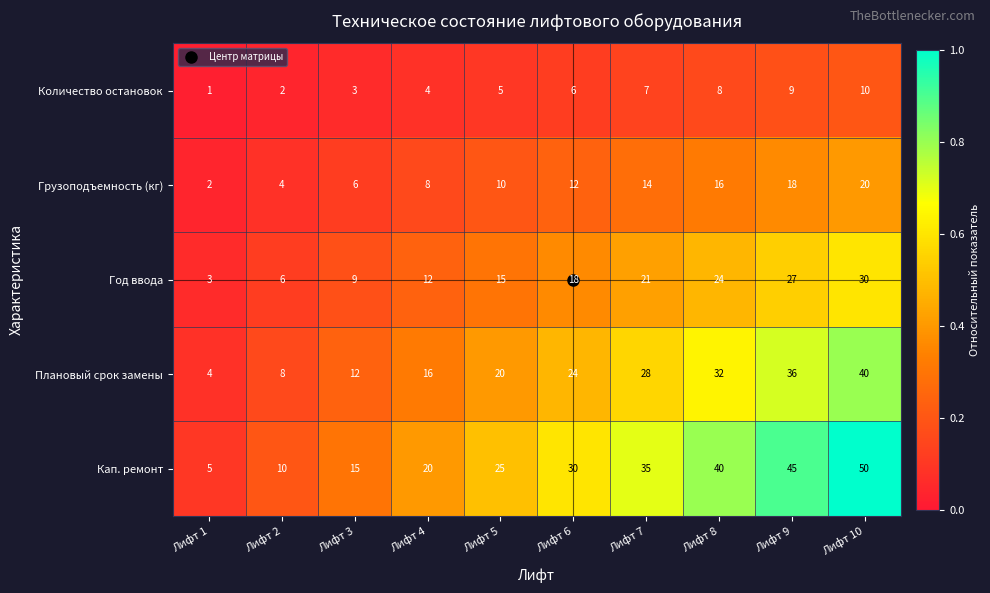

What is the difference between the maximum and second lowest values in the Грузоподъемность (кг) series?

16